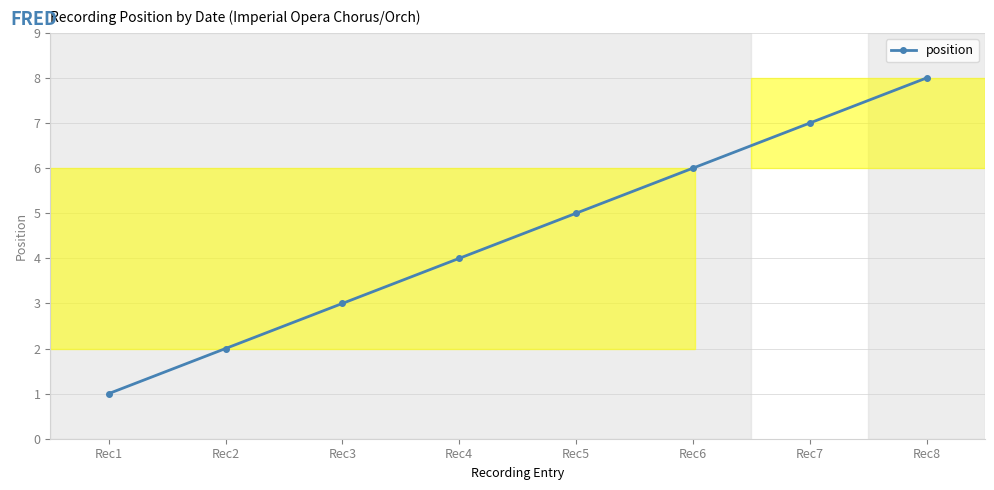

What is the sum of the values at Rec6 and Rec2?

8